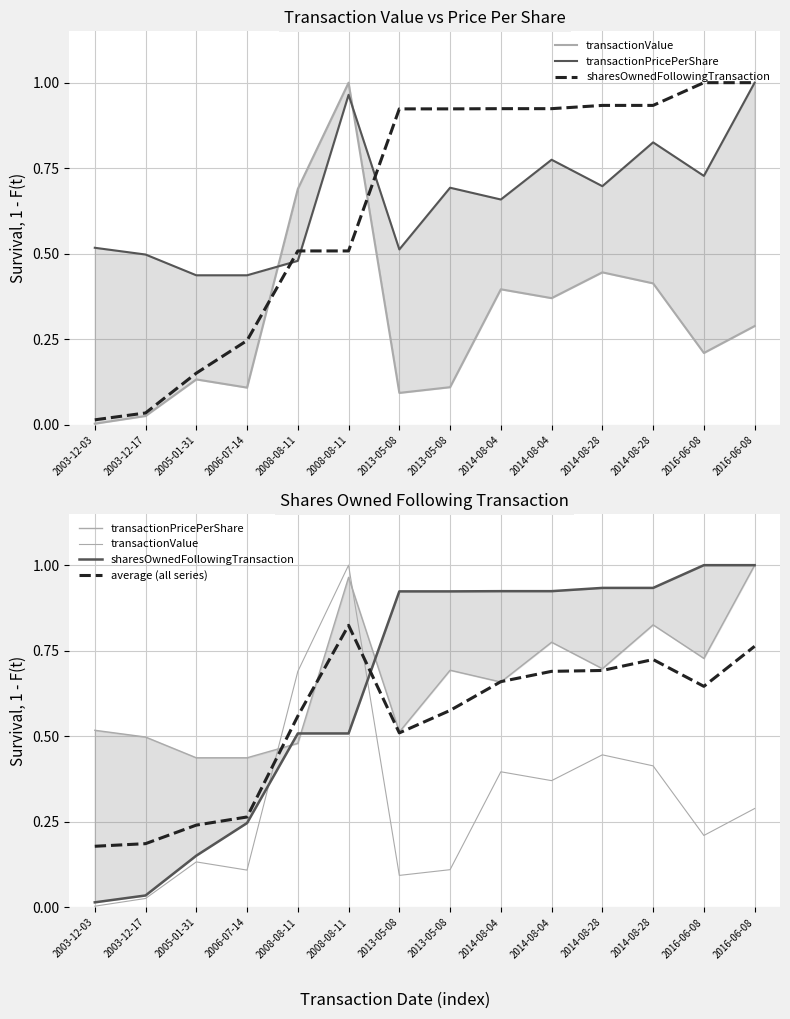

The value of transactionPricePerShare at 2016-06-08 is 0.7. True or false?

True